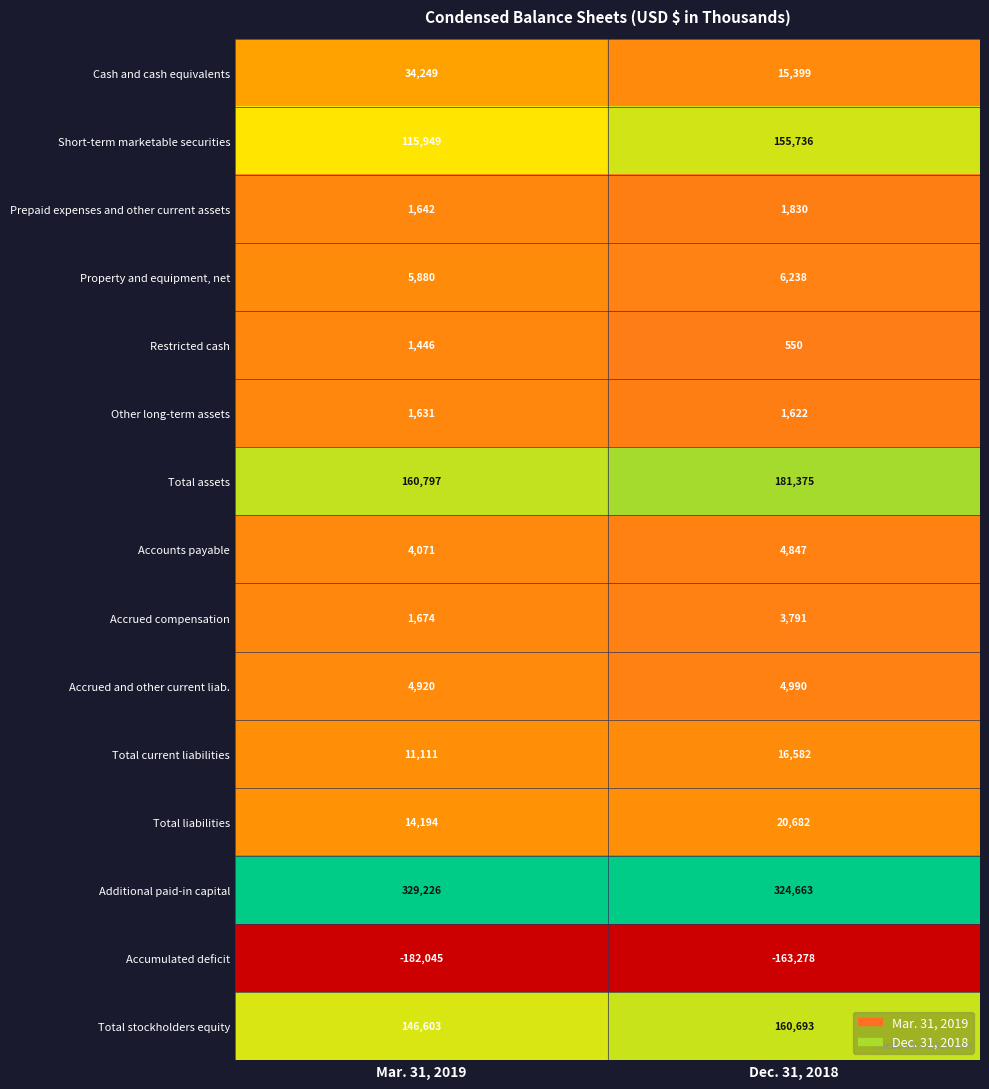

Where is Total current liabilities nearest to the value 13846?

Mar. 31, 2019